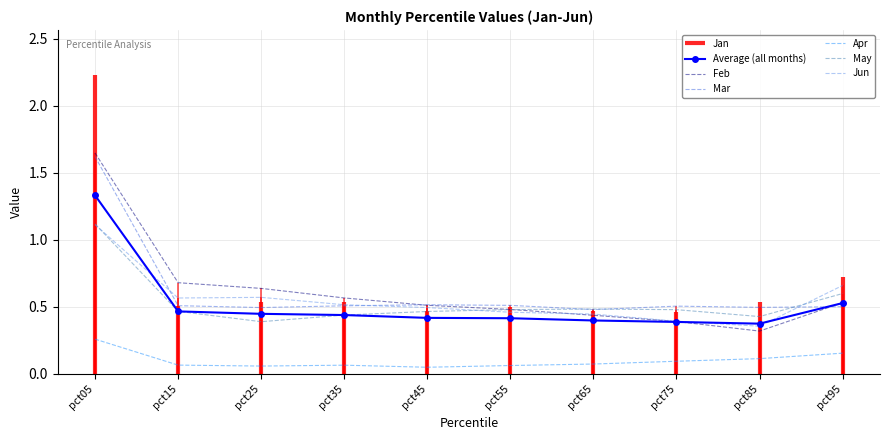

At which label is May closest to 0?

pct25